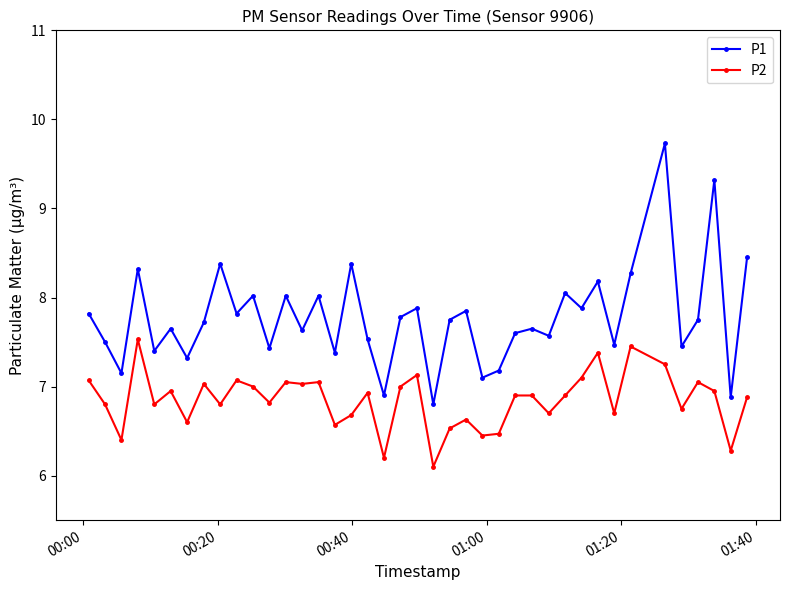

List the series in order of their peak value, highest first.

P1, P2